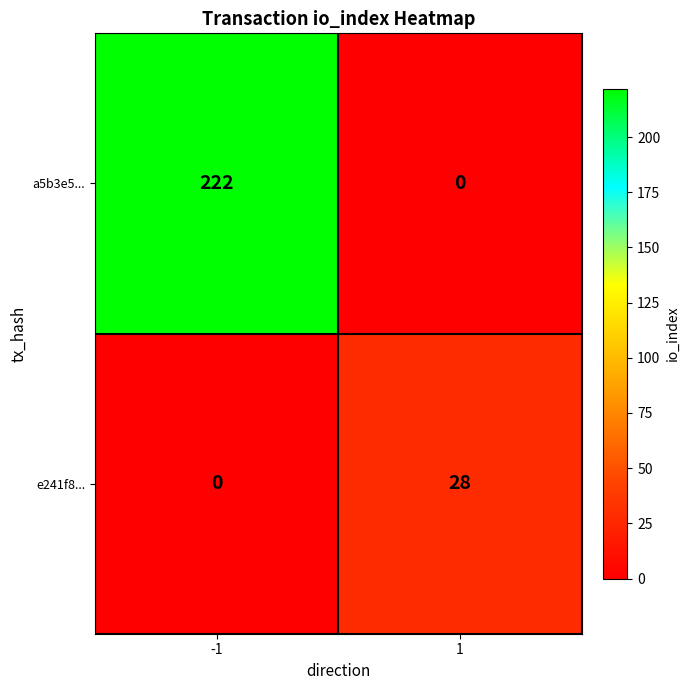

List the series in order of their overall mean, highest first.

a5b3e5..., e241f8...